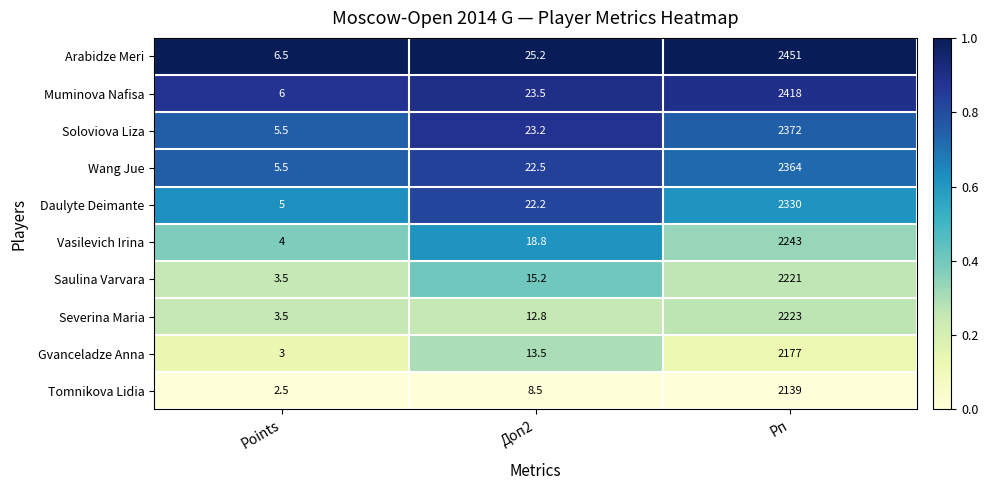

Which series has the largest range (max minus min)?

Arabidze Meri